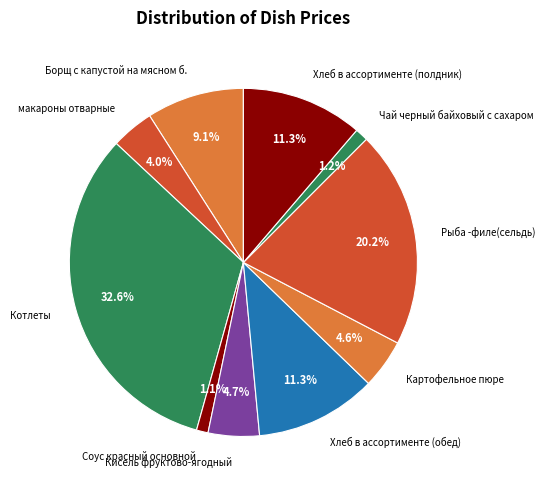

What is the ratio of the value at Котлеты to the value at Борщ с капустой на мясном б.?

3.6